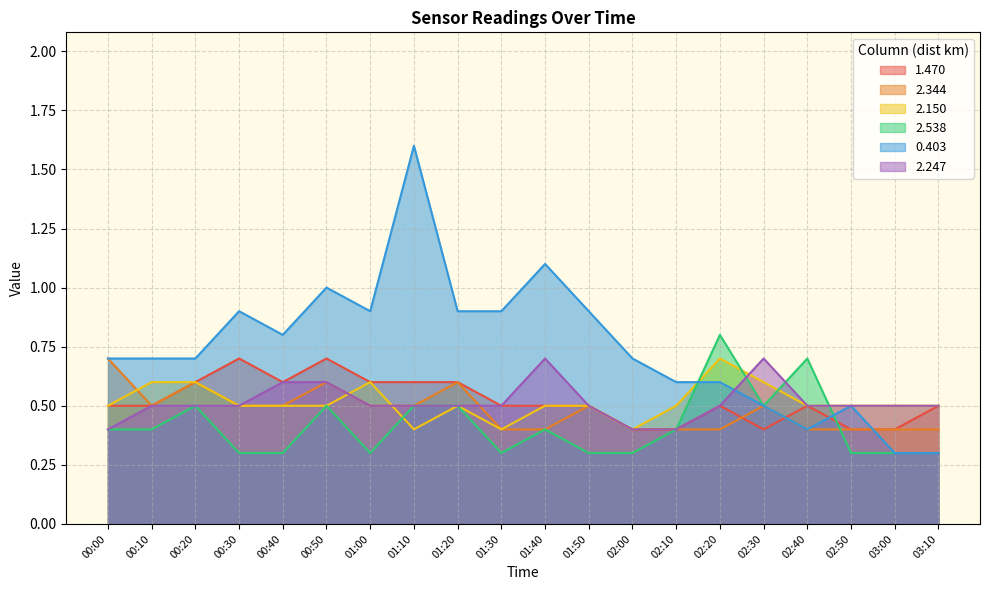

Does the chart display data point markers on the line(s)?

No